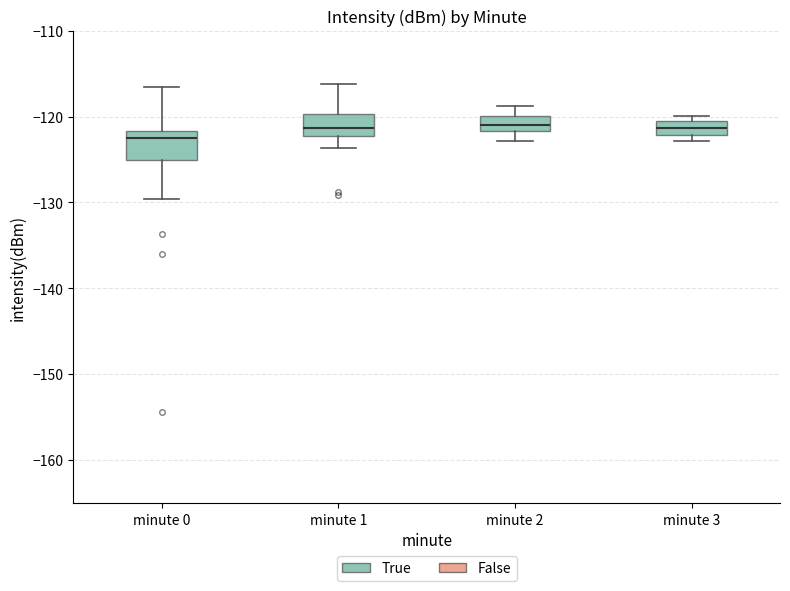

Reading left to right, read every box against the y-axis: the position of its median line, the range the box covers, and the ends of its whiskers. The values are not printed on the chart, so give them approximately, as read against the axis.

minute 0: median -122 (just below the box's upper edge), box -125 to -122, whiskers -130 to -117
minute 1: median -121, box -122 to -120, whiskers -124 to -116
minute 2: median -121, box -122 to -120, whiskers -123 to -119
minute 3: median -121 (inside the box), box -122 to -121, whiskers -123 to -120